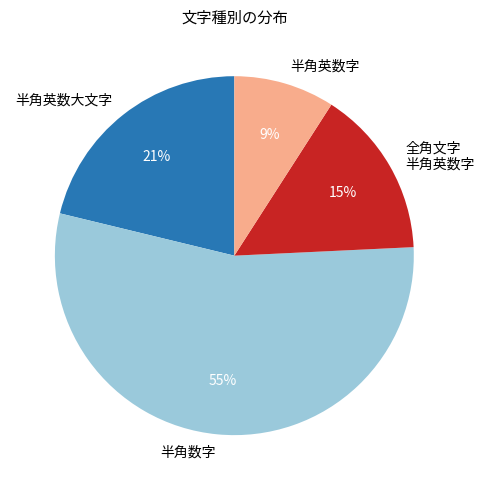

To the nearest percent, what is the combined percentage of 半角英数字 and 全角文字 半角英数字?

24%